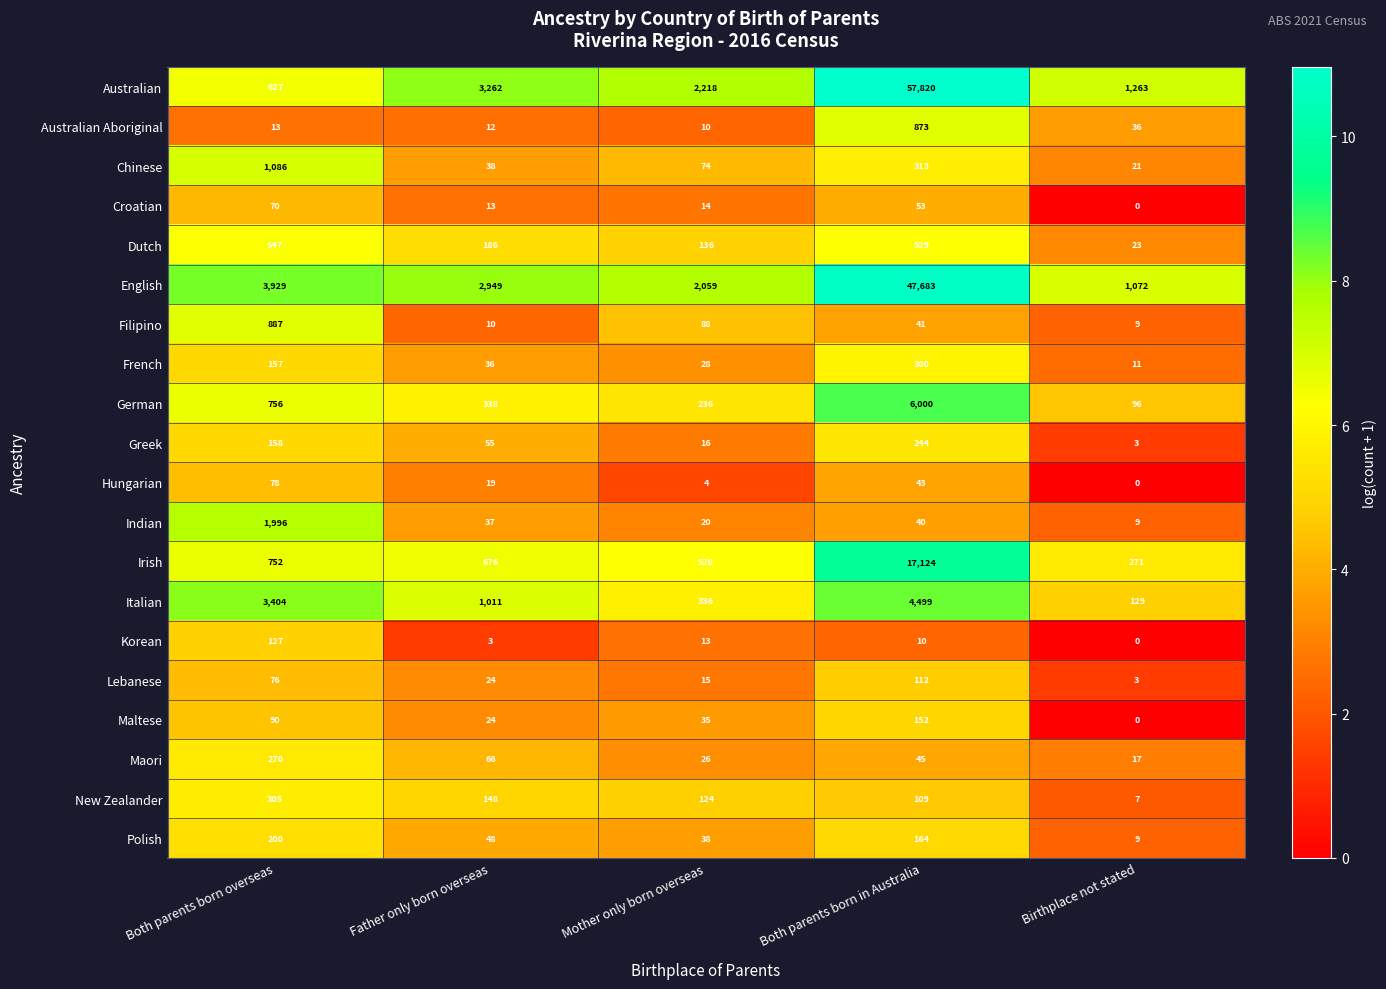

List the series in order of their peak value, highest first.

Australian, English, Irish, German, Italian, Indian, Chinese, Filipino, Australian Aboriginal, Dutch, French, New Zealander, Maori, Greek, Polish, Maltese, Korean, Lebanese, Hungarian, Croatian